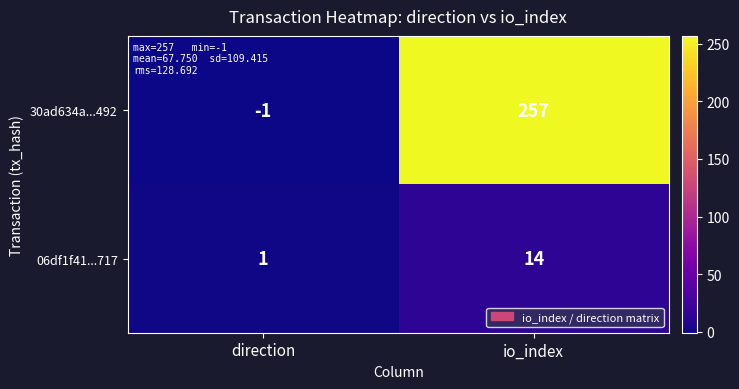

Between direction and io_index, which series saw the biggest shift?

30ad634a...492